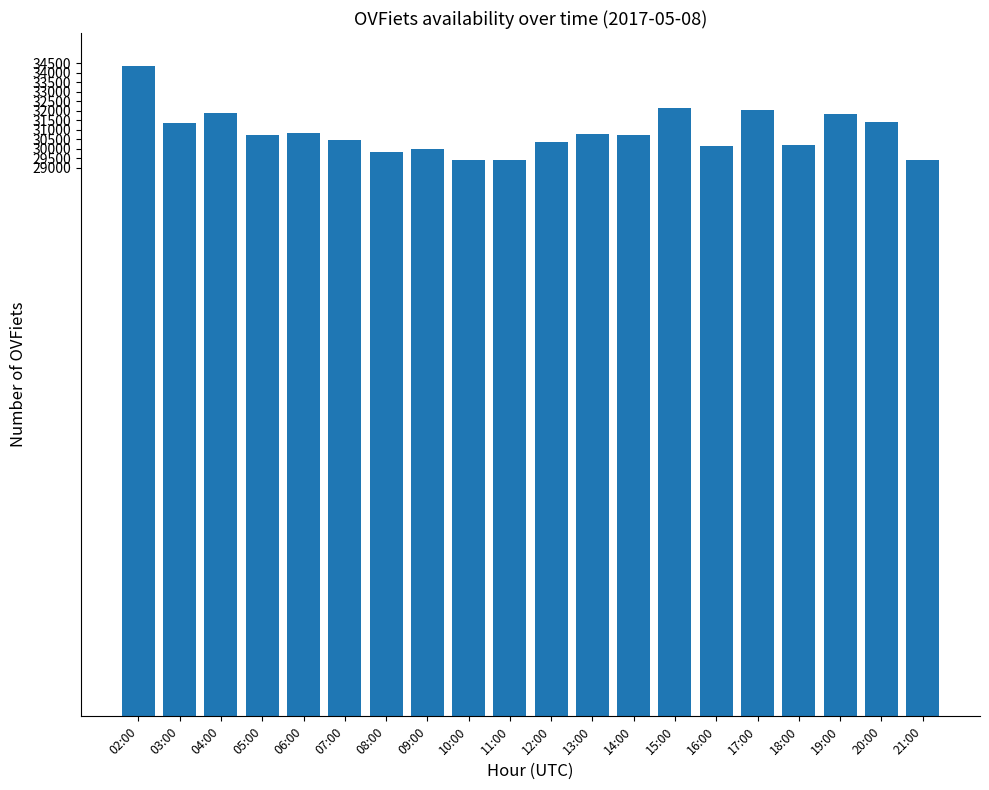

What is the value of the 1st bar from the left?

34388